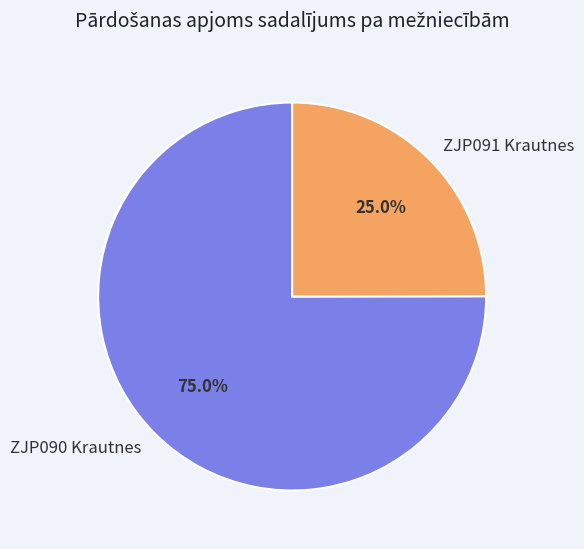

What is the ratio of the value at ZJP090 Krautnes to the value at ZJP091 Krautnes?

3.0